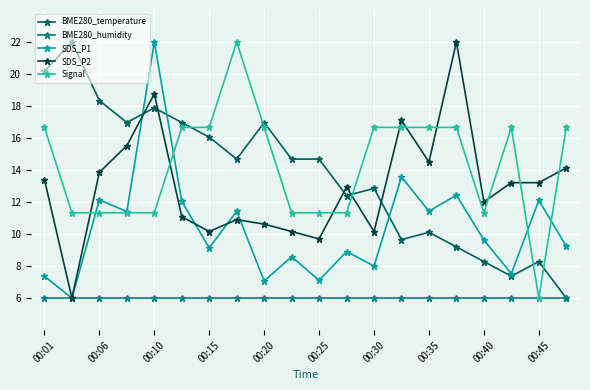

How many lines are shown in the chart?

5